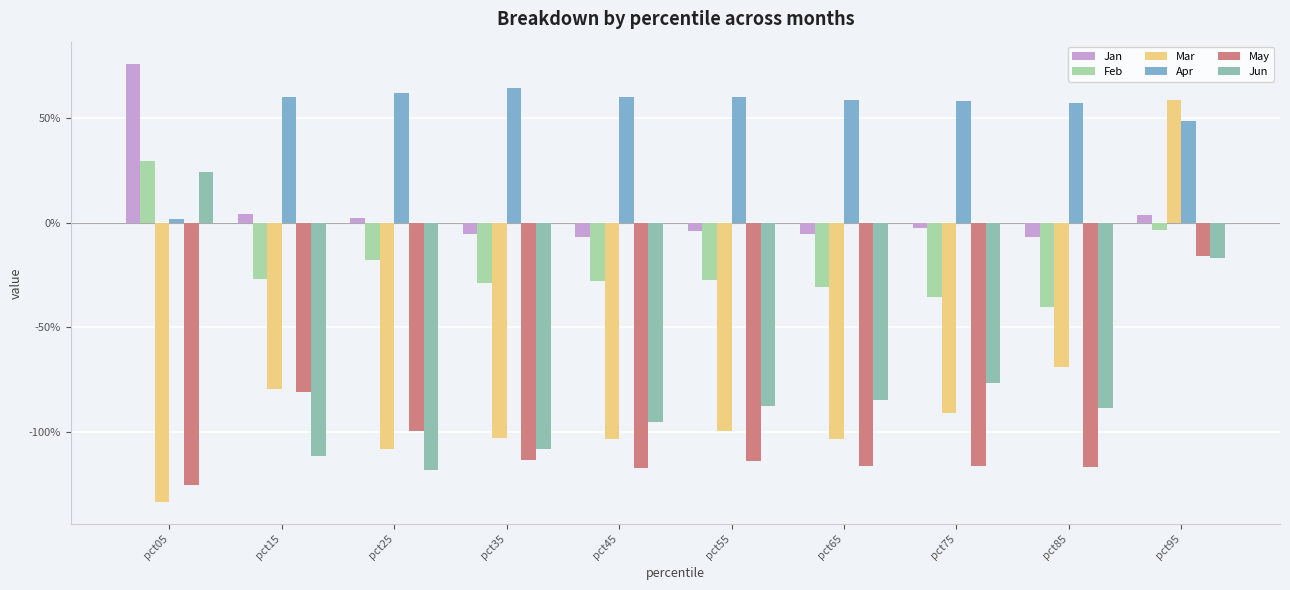

What is the difference between the highest and lowest values at pct45?

1.8